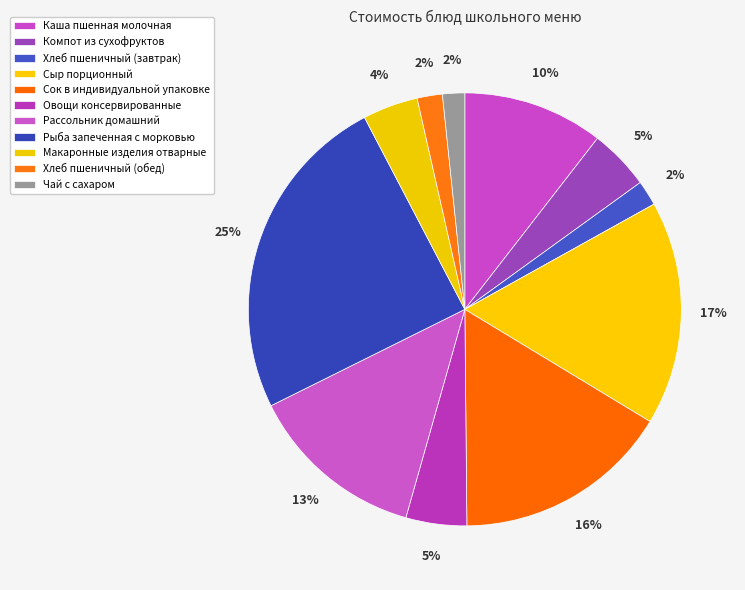

True or false: Хлеб пшеничный (завтрак) accounts for 11% of the total.

False